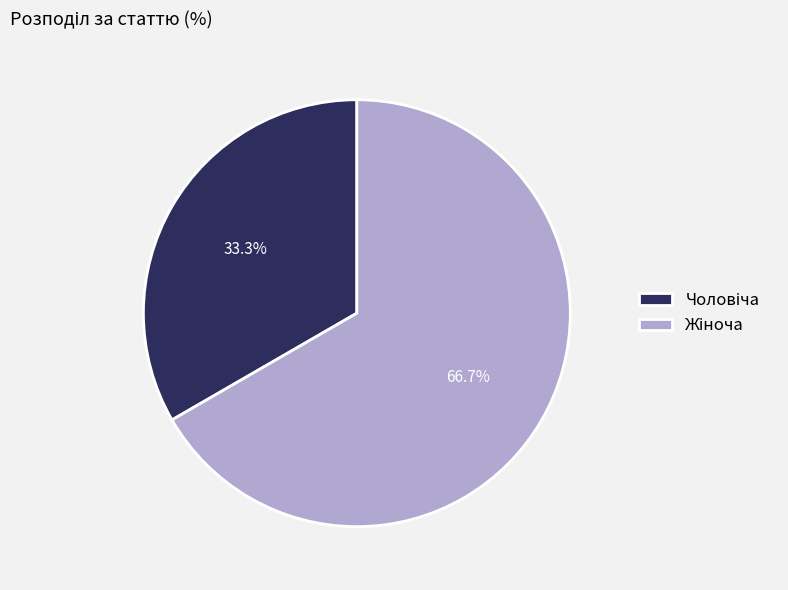

Is there any slice that represents more than half of the pie?

Yes